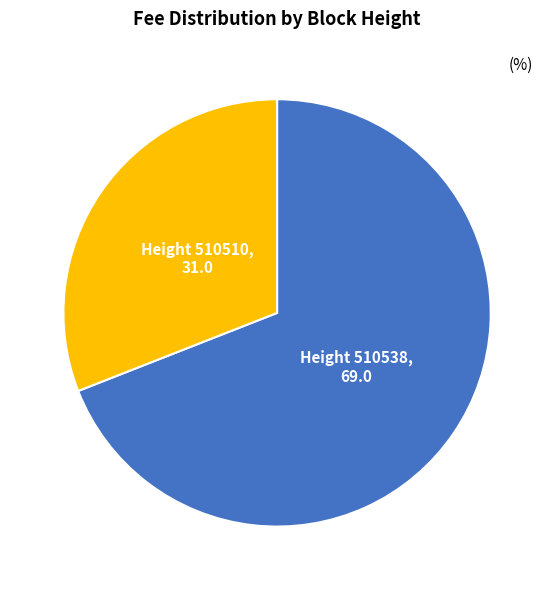

Is there any slice that represents more than half of the pie?

Yes